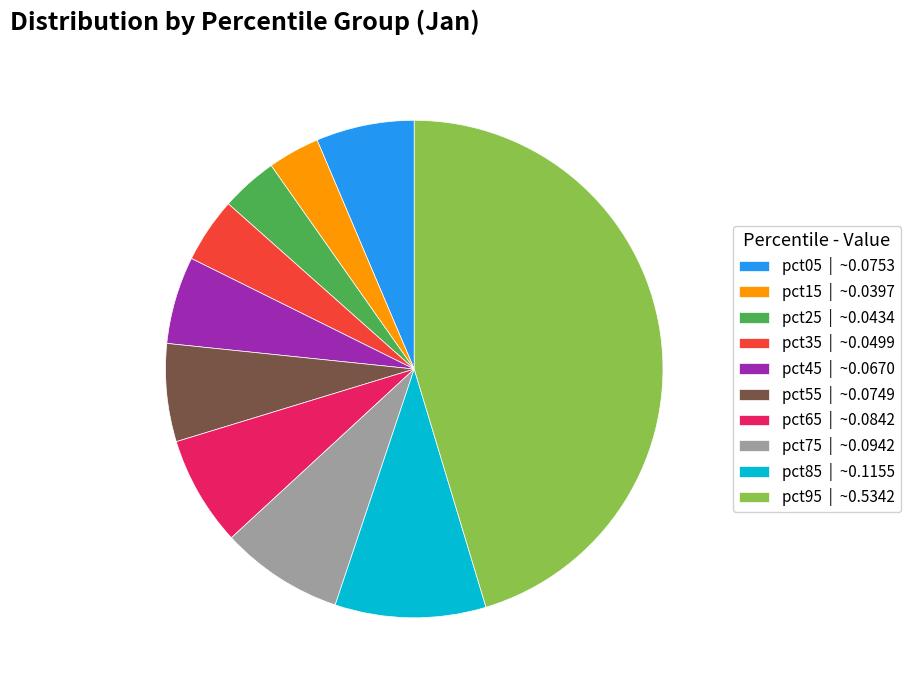

Does pct65 represent more than half of the total?

No